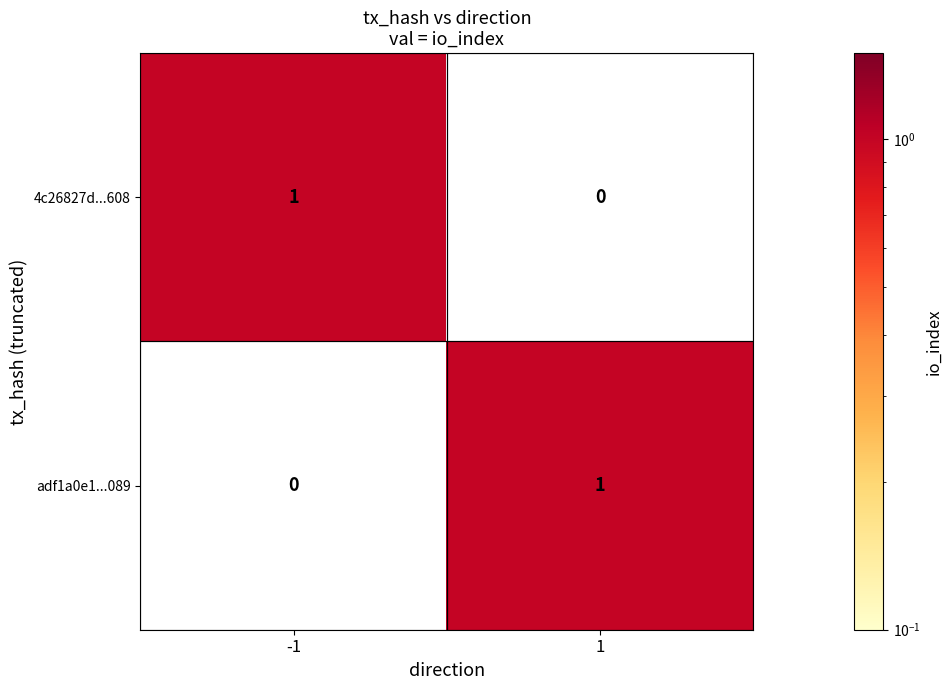

Rank the series at -1 from lowest to highest value.

adf1a0e1...089, 4c26827d...608